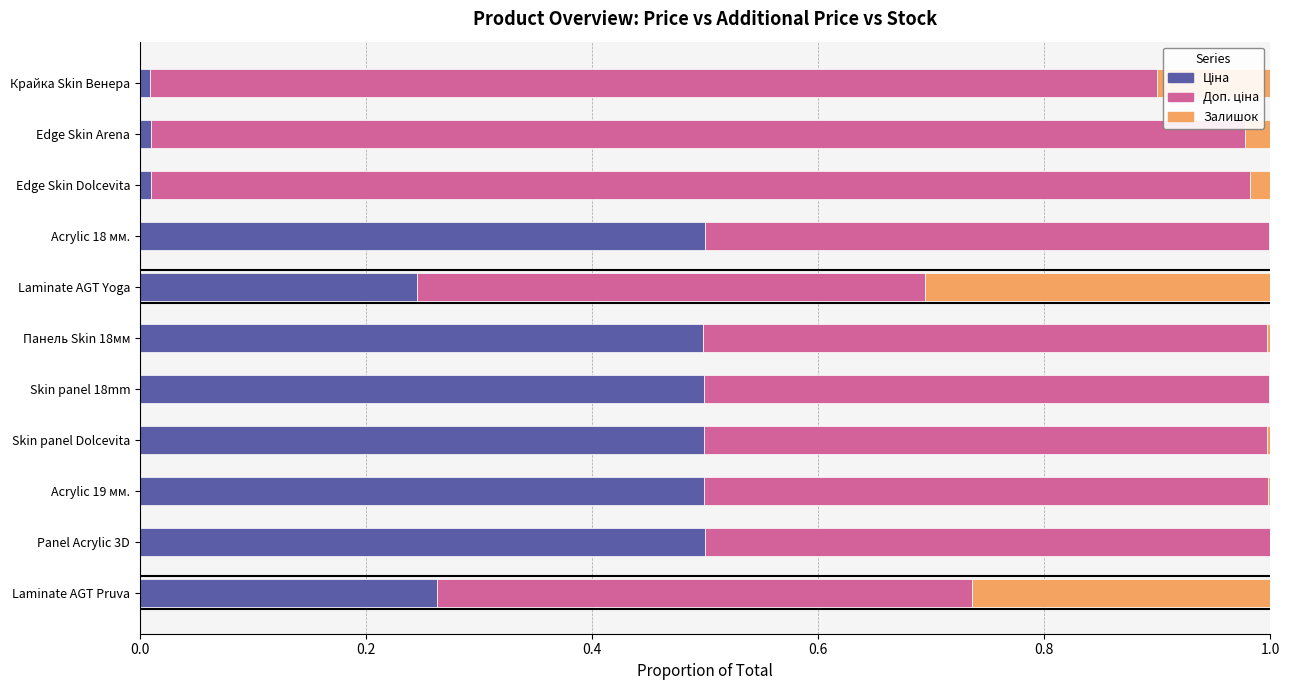

How many distinct data groups are displayed?

3